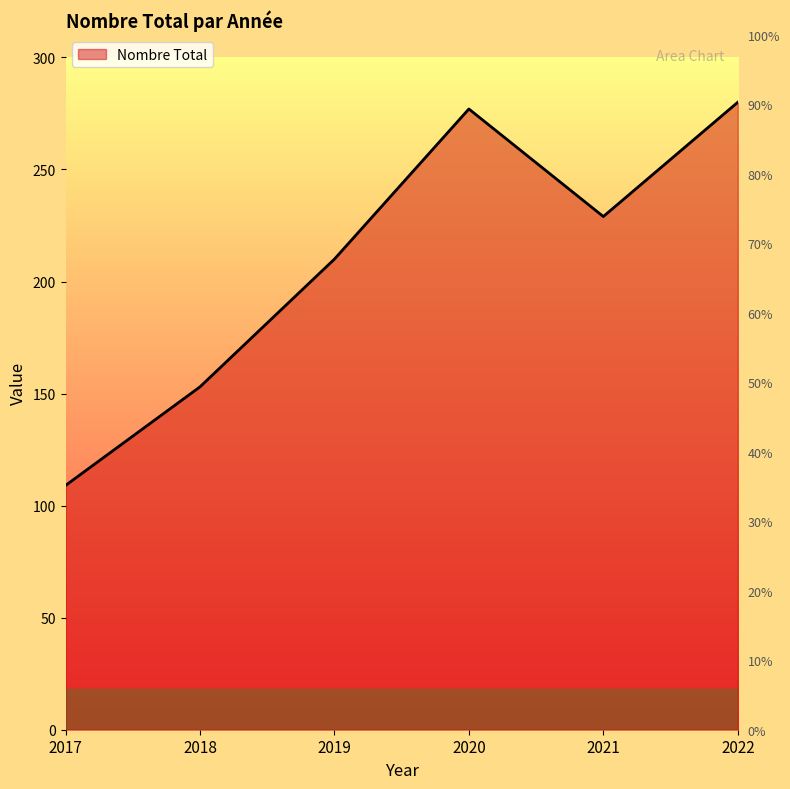

What is the average value?

210